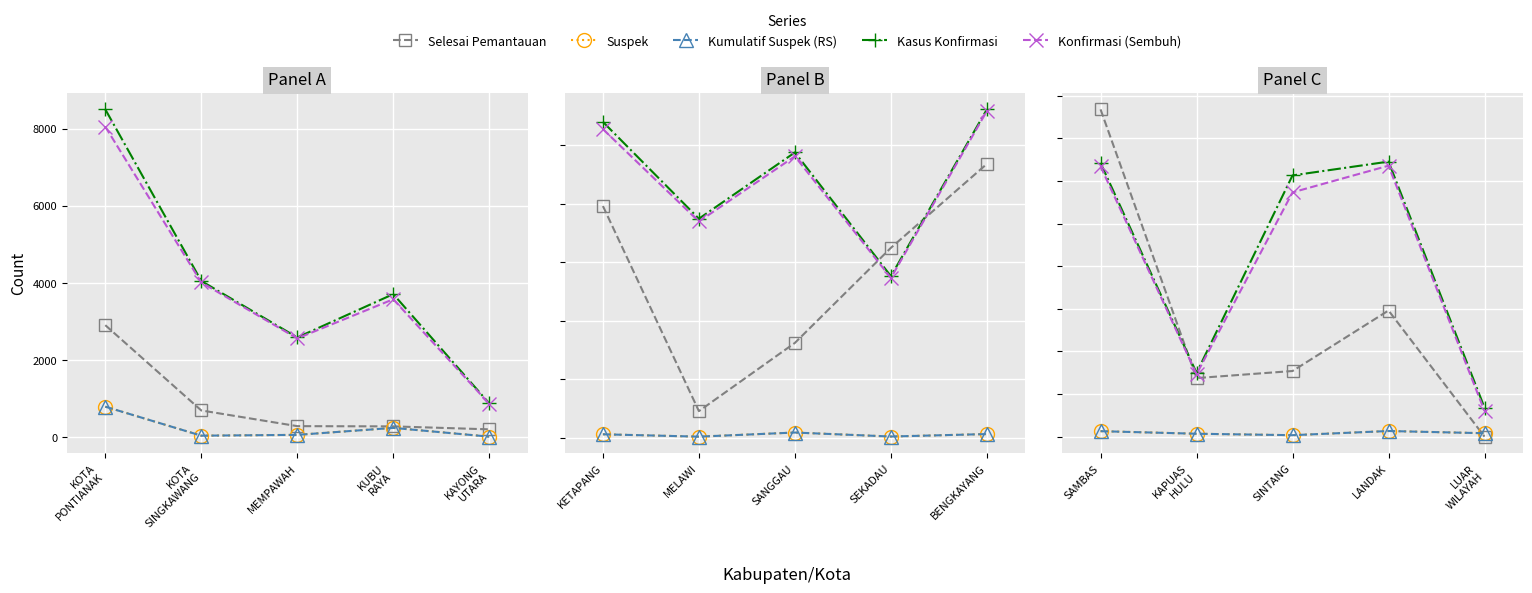

True or false: Selesai Pemantauan has more than 2 points higher than both neighbors.

False